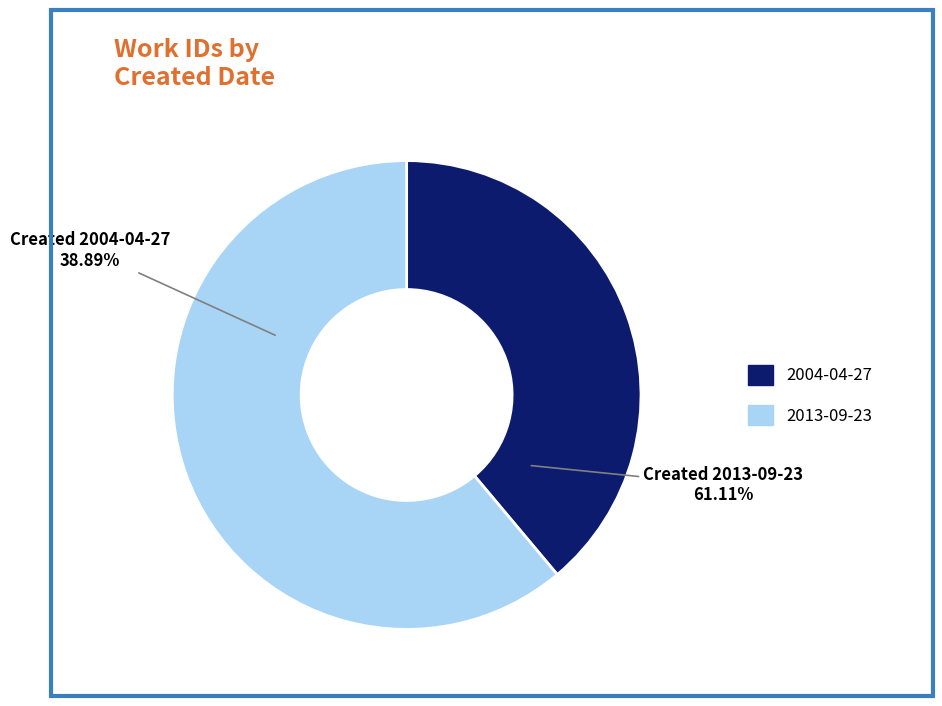

To the nearest percent, what is the combined percentage of 2004-04-27 and 2013-09-23?

100%